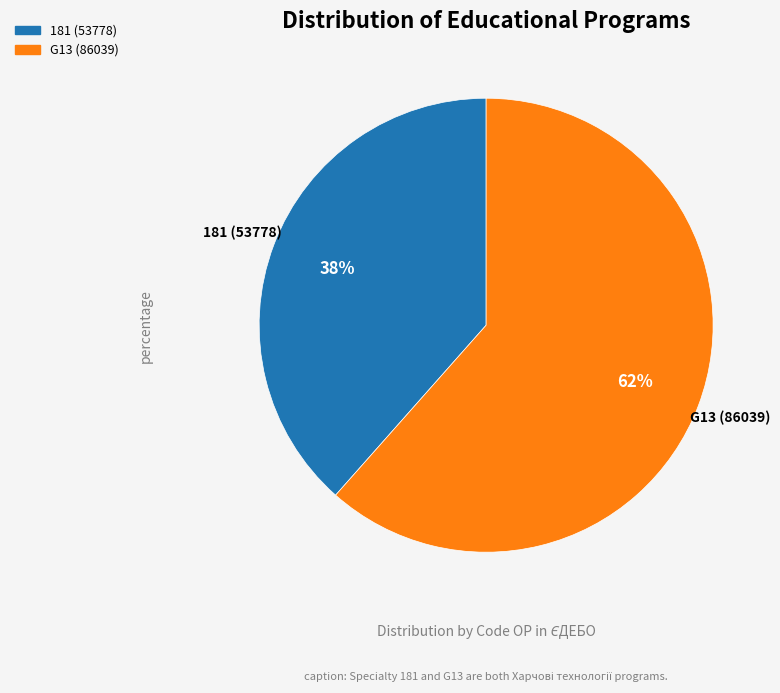

Is there a majority slice in this chart?

Yes